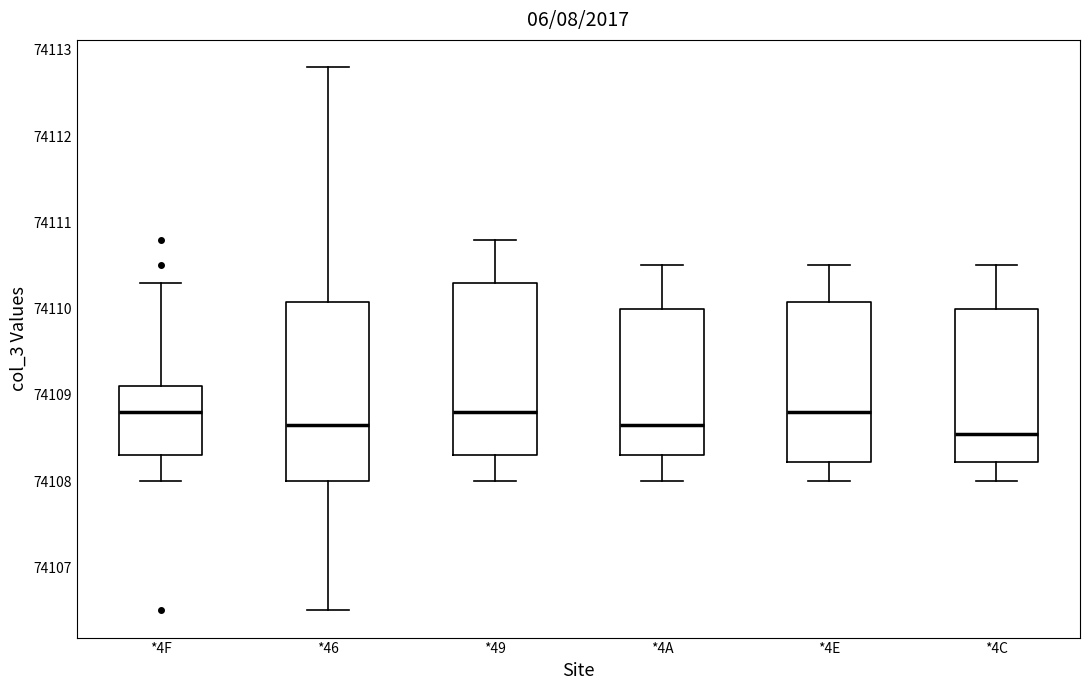

Reading left to right, transcribe this box plot: for each box, give where its median line is, the range the box spans, and where its two whiskers end, as read against the y-axis. The values are not printed on the chart, so give them approximately, as read against the axis.

*4F: median 74108.8, box 74108.3 to 74109.1, whiskers 74108.0 to 74110.3
*46: median 74108.7, box 74108.0 to 74110.1, whiskers 74106.5 to 74112.8
*49: median 74108.8, box 74108.3 to 74110.3, whiskers 74108.0 to 74110.8
*4A: median 74108.7, box 74108.3 to 74110.0, whiskers 74108.0 to 74110.5
*4E: median 74108.8, box 74108.2 to 74110.1, whiskers 74108.0 to 74110.5
*4C: median 74108.6, box 74108.2 to 74110.0, whiskers 74108.0 to 74110.5